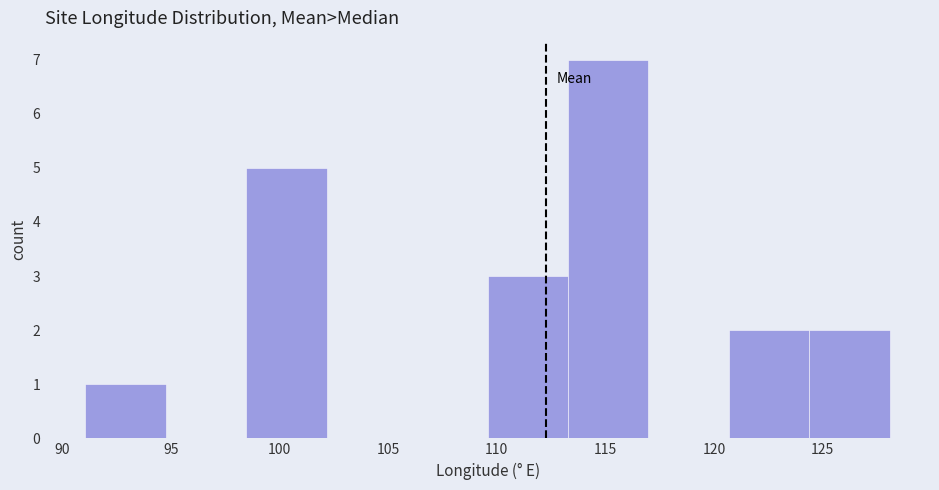

Over which range of the x-axis is the bar tallest?

113.5 to 117.0